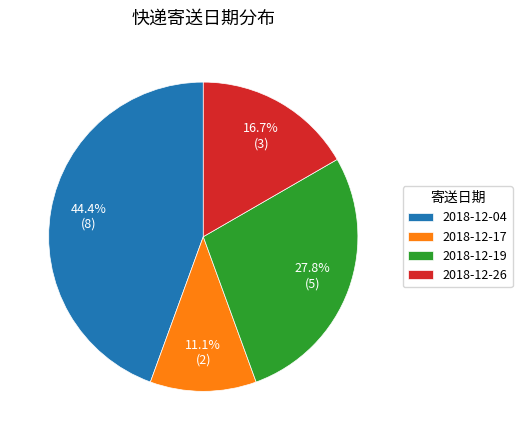

Is there a majority slice in this chart?

No